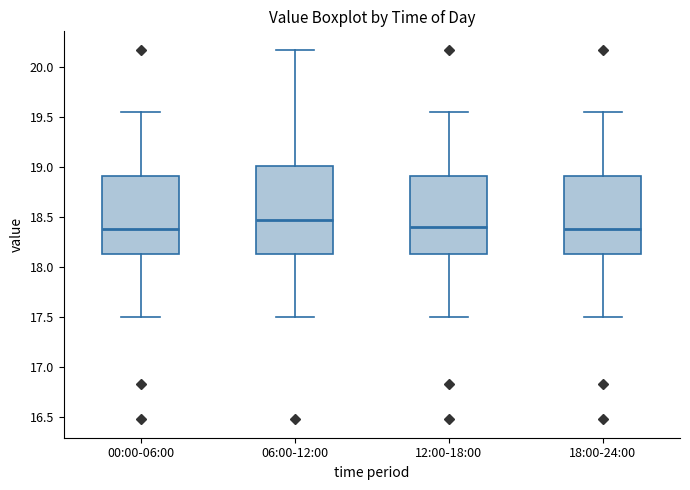

Which box has the highest median line?

06:00-12:00